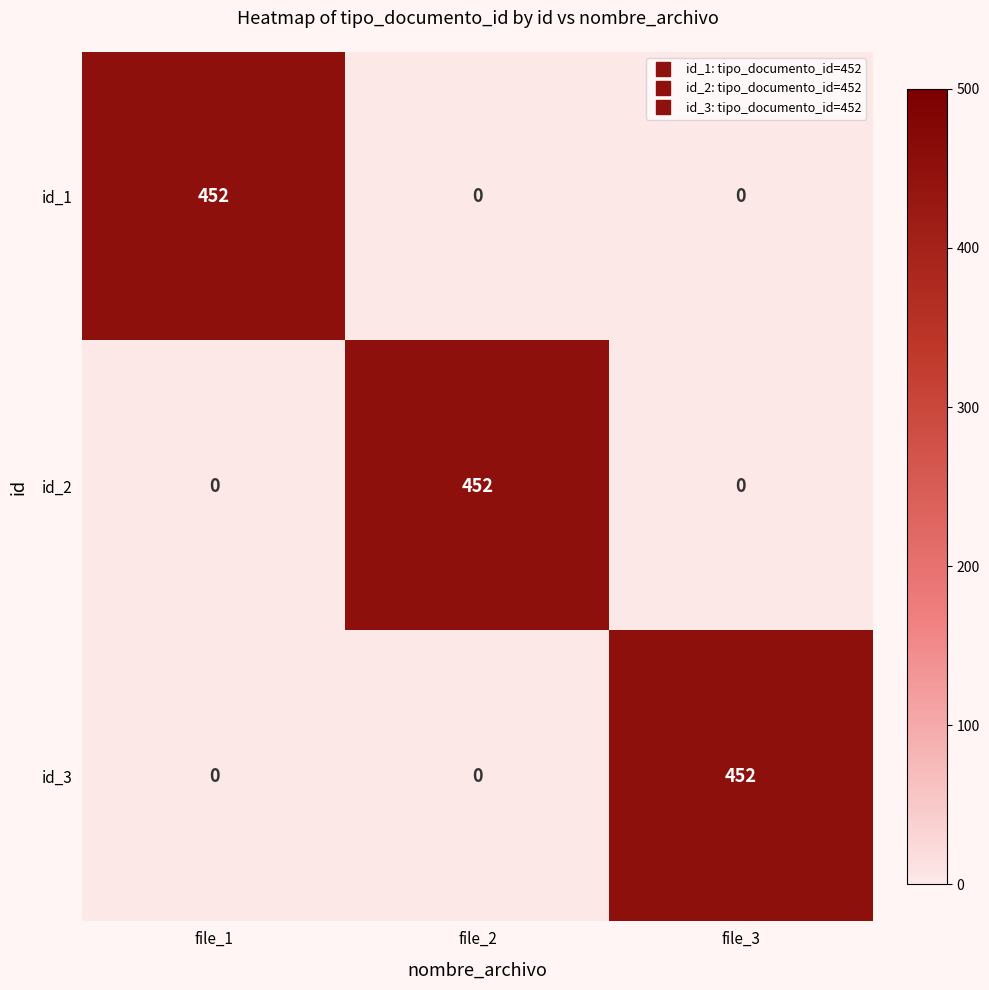

Reading left to right, what are all the values shown in this chart?

id_1: 452	0	0
id_2: 0	452	0
id_3: 0	0	452